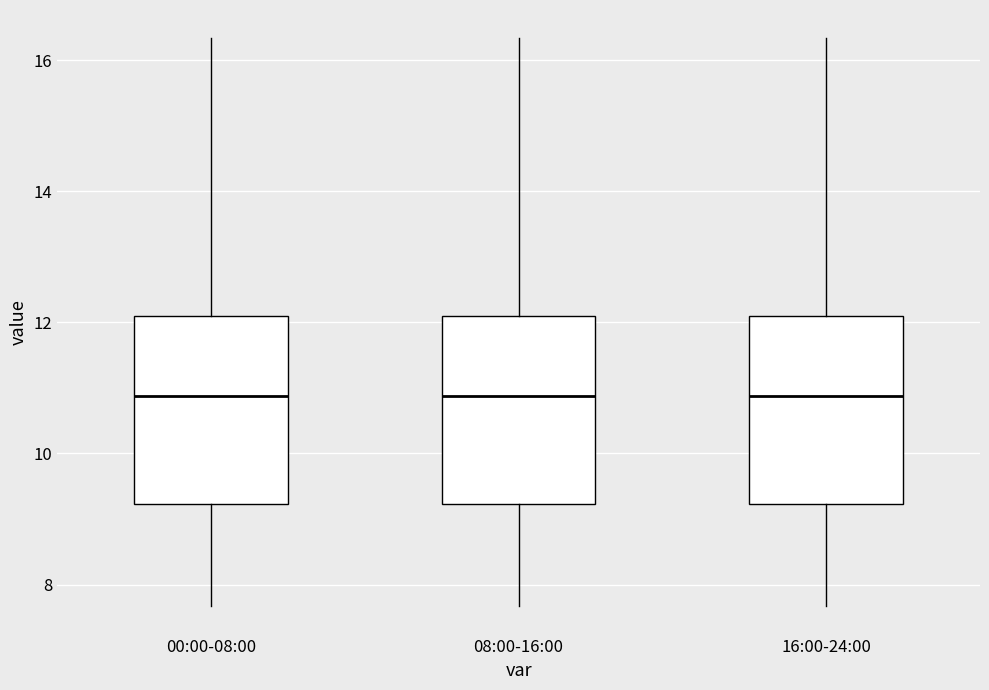

Where does the median line of the box for 16:00-24:00 sit on the y-axis? The values are not printed on the chart, so give them approximately, as read against the axis.

10.8